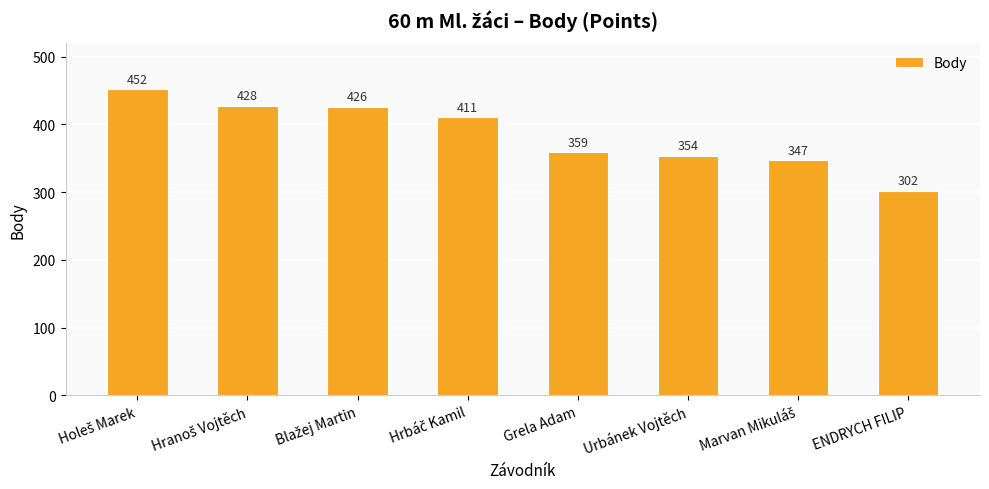

How many values are below 411?

4